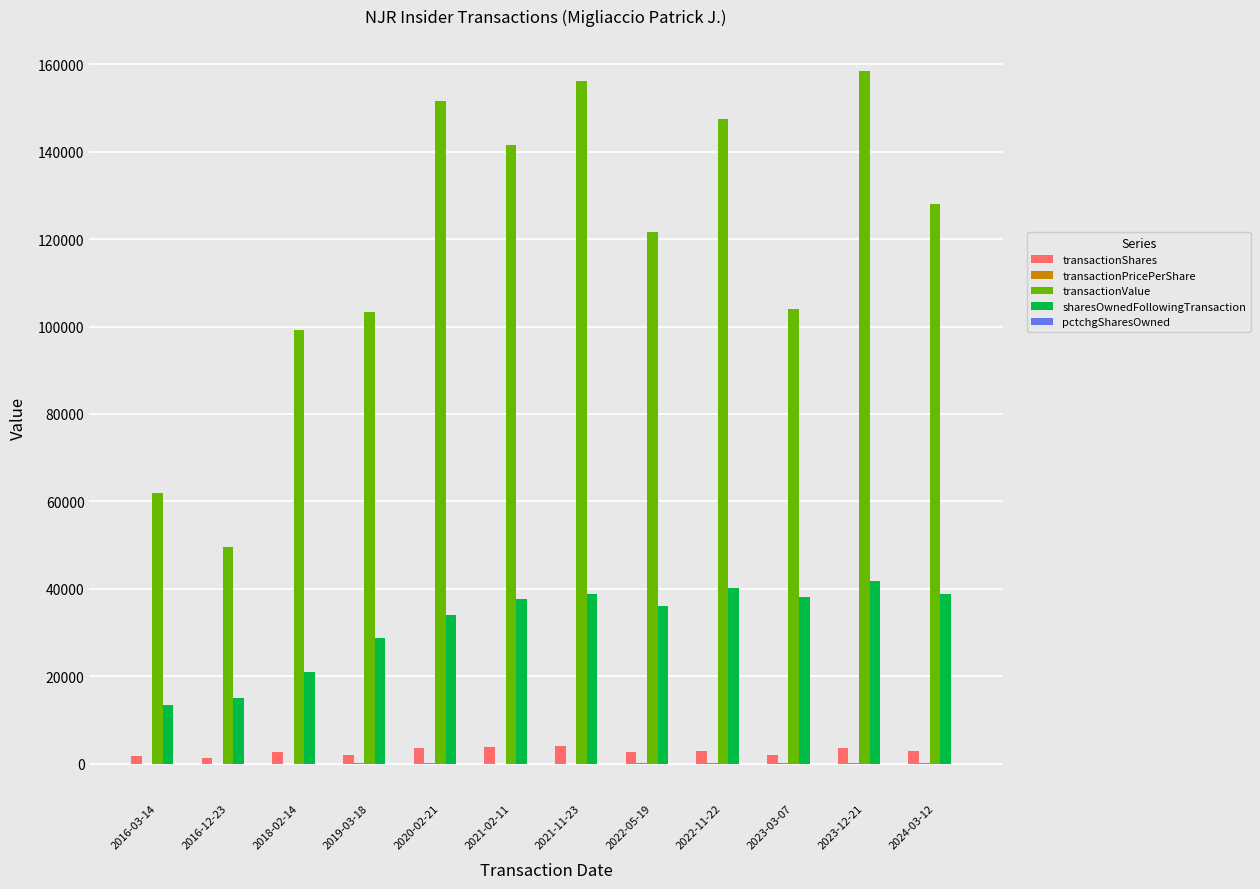

Which series has the largest total across all categories?

transactionValue